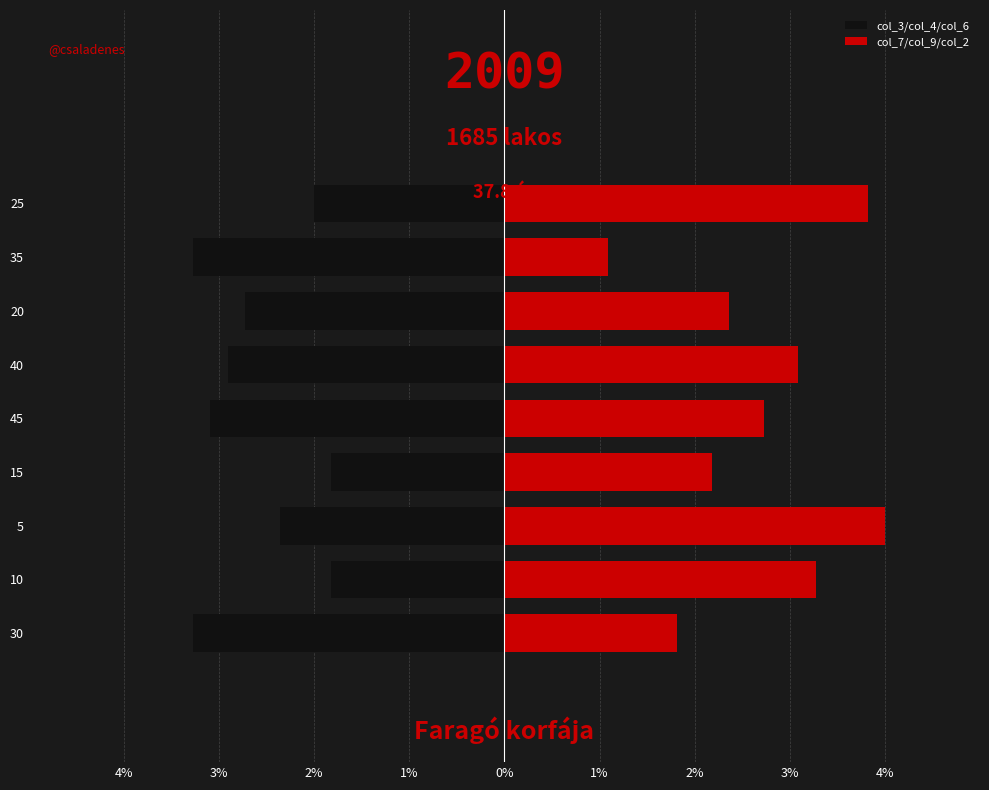

What is the difference between the col_7/col_9/col_2 values at 15 and 35?

1.1